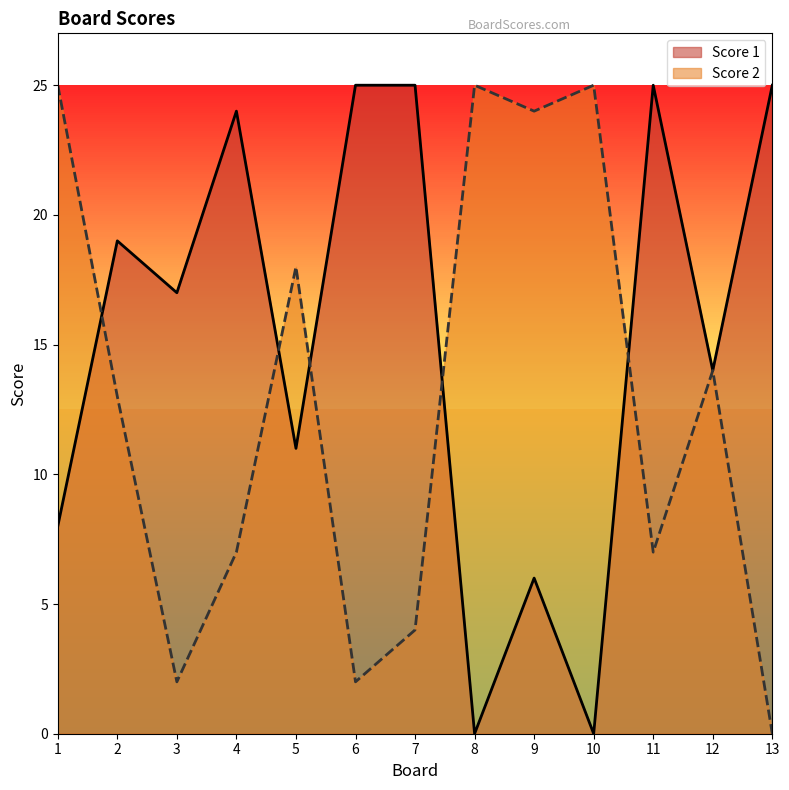

What is the highest value of the Score 1 series?

25